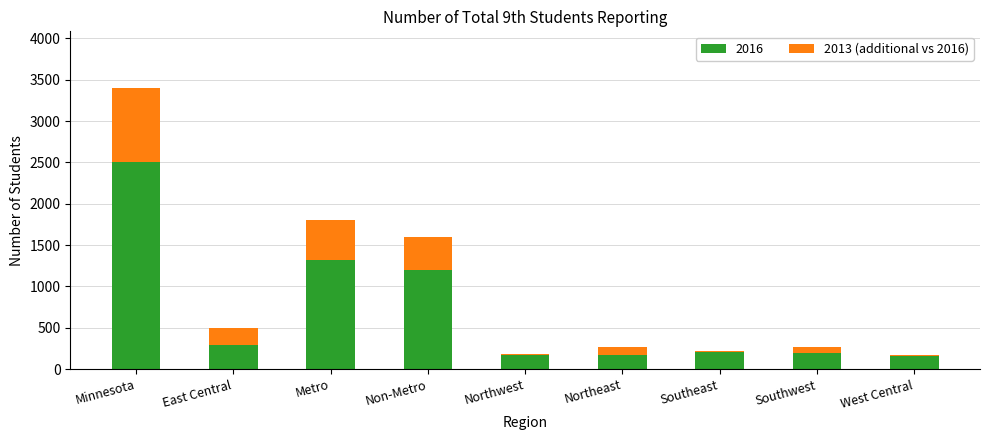

Are the bars grouped side by side (vs. stacked)?

No